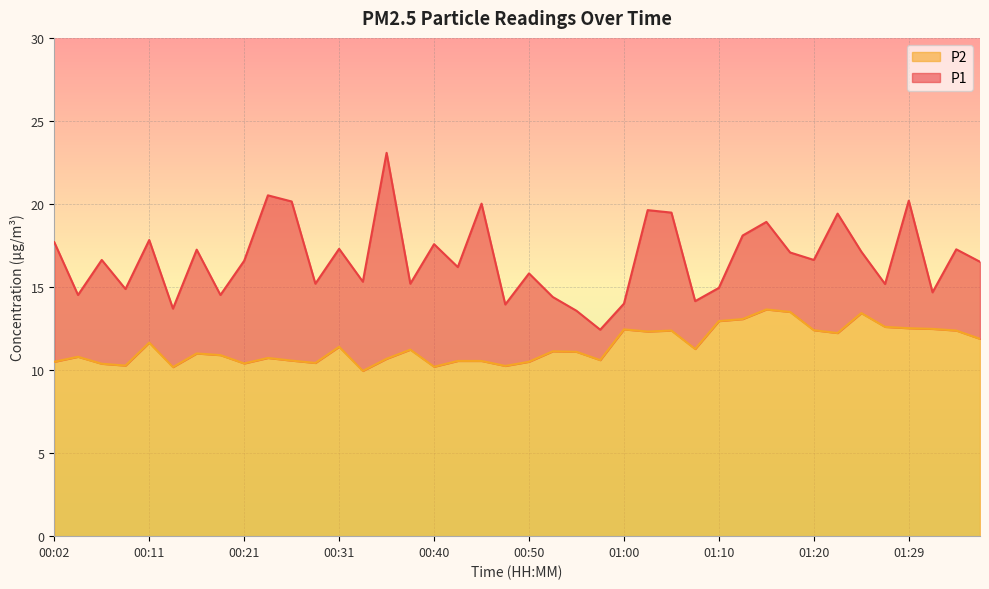

Where is P2 nearest to the value 11?

00:16